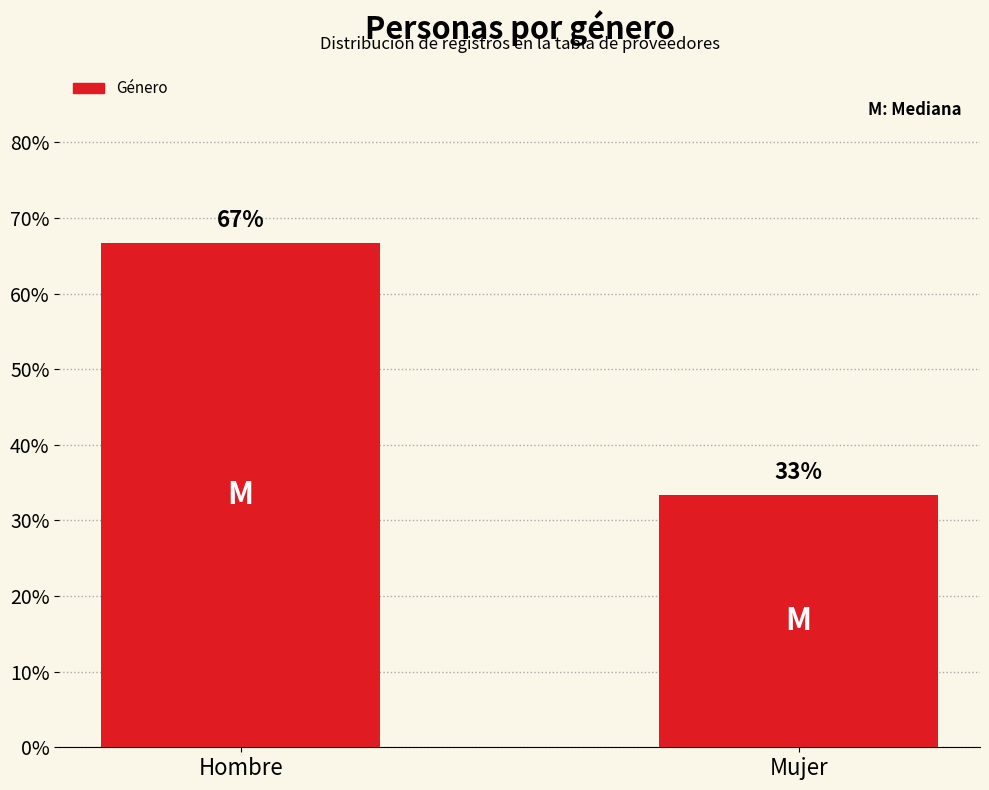

What is the approximate value at Hombre?

66.7